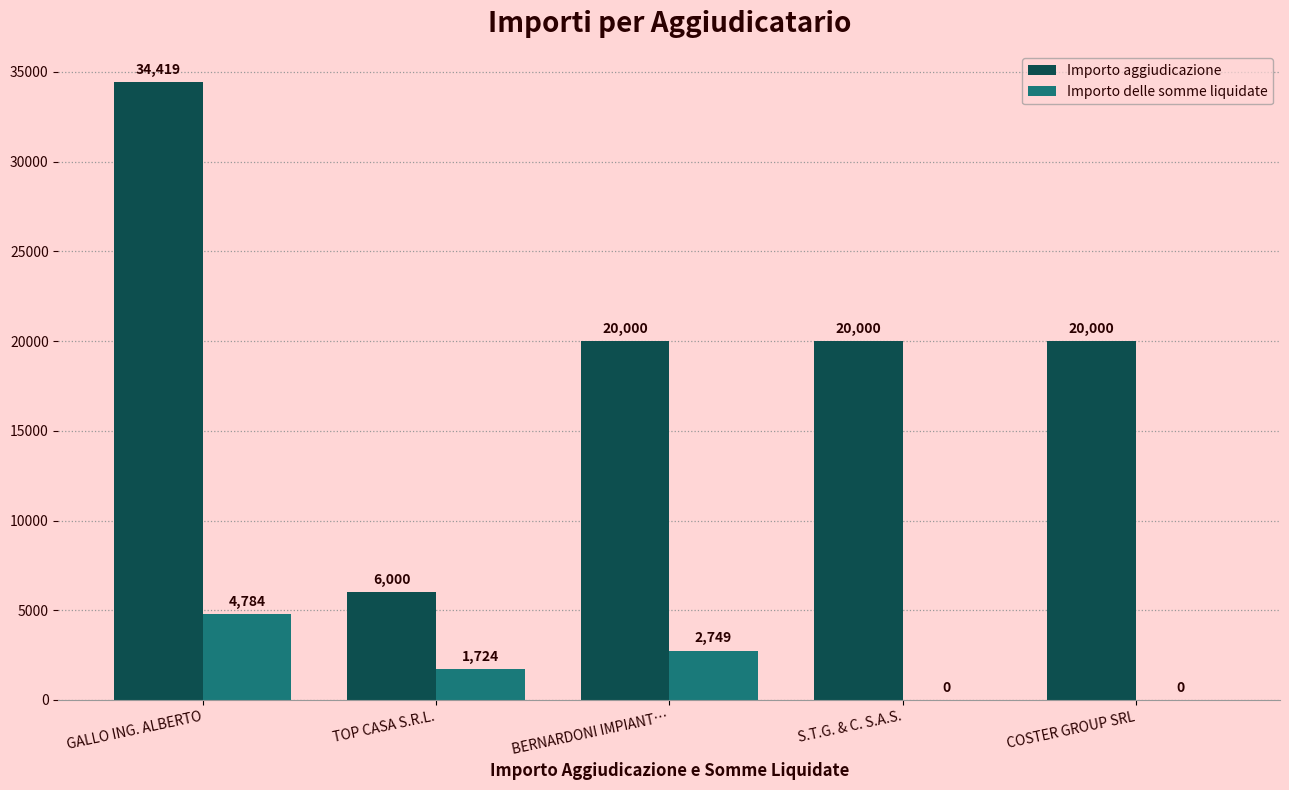

At which label does Importo aggiudicazione first exceed 20000?

GALLO ING. ALBERTO